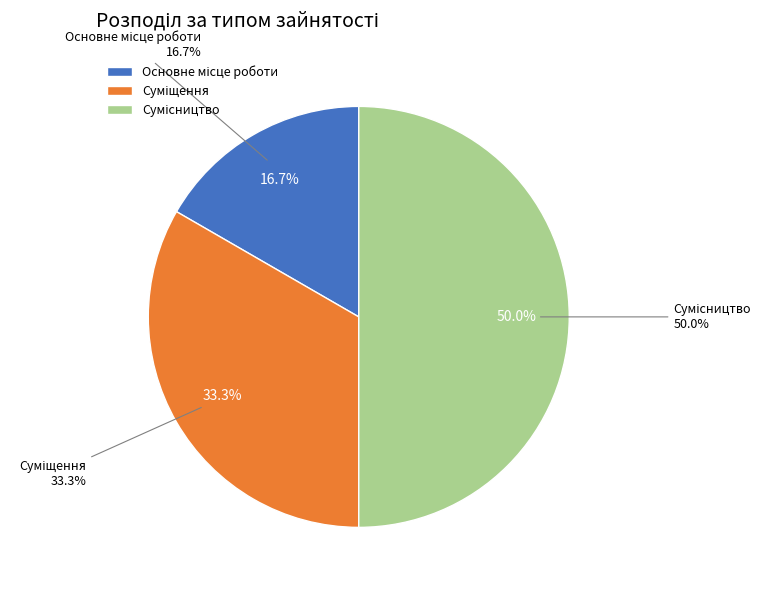

The Основне місце роботи slice represents 11% of the pie. True or false?

False